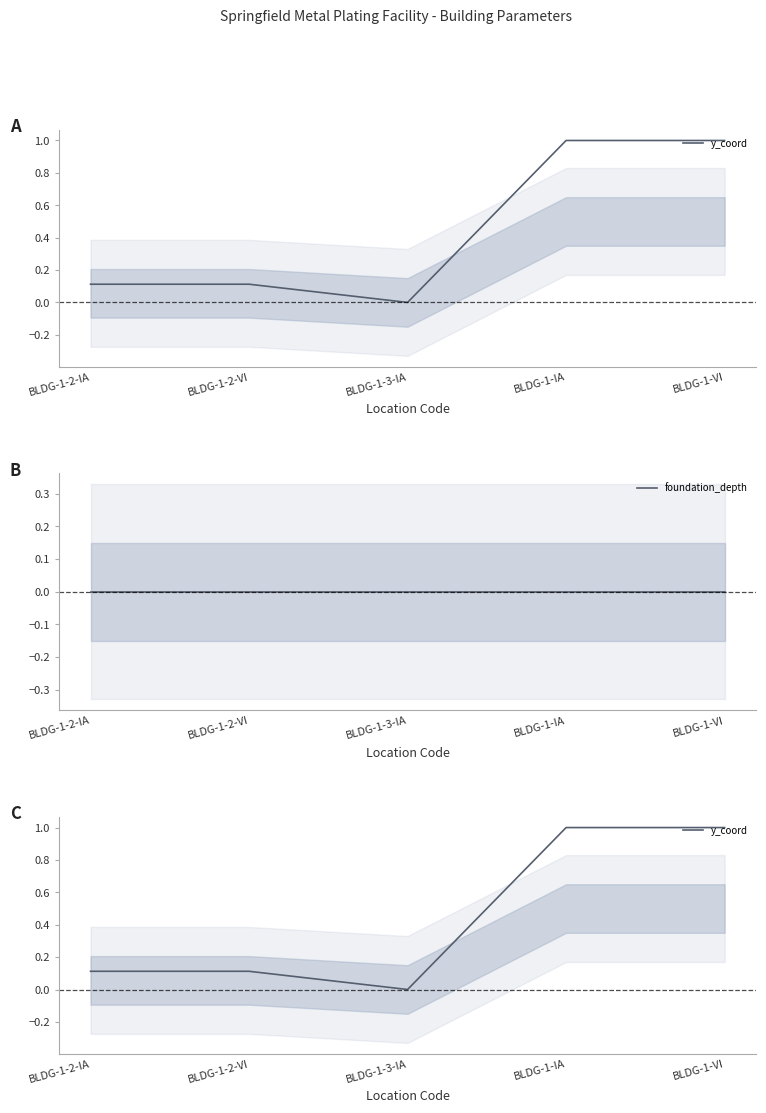

Reading right to left, what are all the values shown in this chart?

y_coord: BLDG-1-VI=1.0	BLDG-1-IA=1.0	BLDG-1-3-IA=0.0	BLDG-1-2-VI=0.1	BLDG-1-2-IA=0.1
foundation_depth: BLDG-1-VI=0.0	BLDG-1-IA=0.0	BLDG-1-3-IA=0.0	BLDG-1-2-VI=0.0	BLDG-1-2-IA=0.0